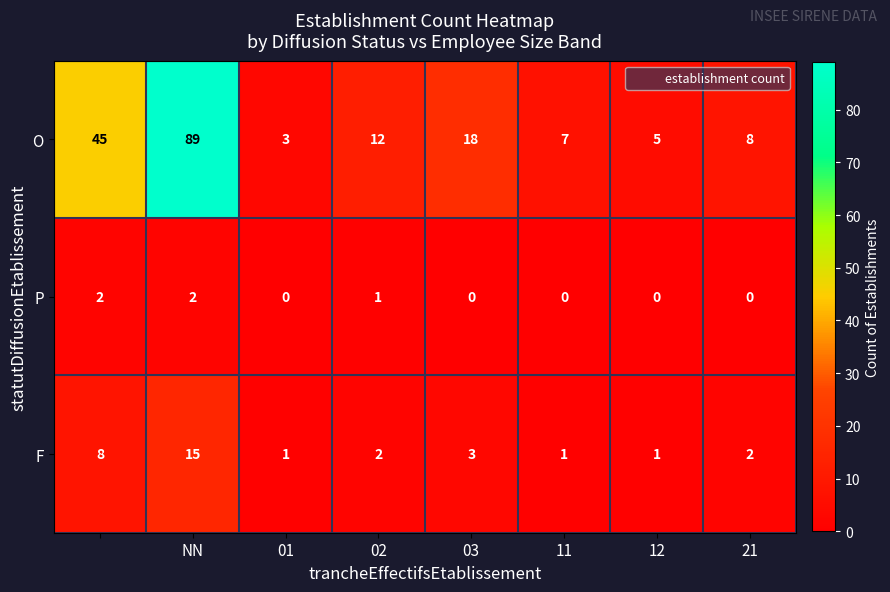

Reading right to left, extract all data points from this chart.

O: 8	5	7	18	12	3	89	45
P: 0	0	0	0	1	0	2	2
F: 2	1	1	3	2	1	15	8